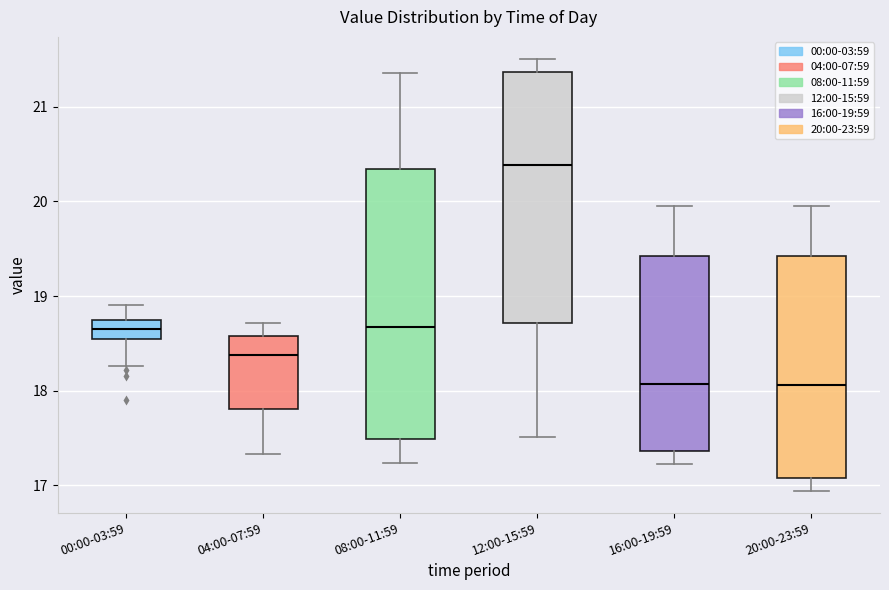

Which box is the tallest, from its lower edge to its upper edge?

08:00-11:59